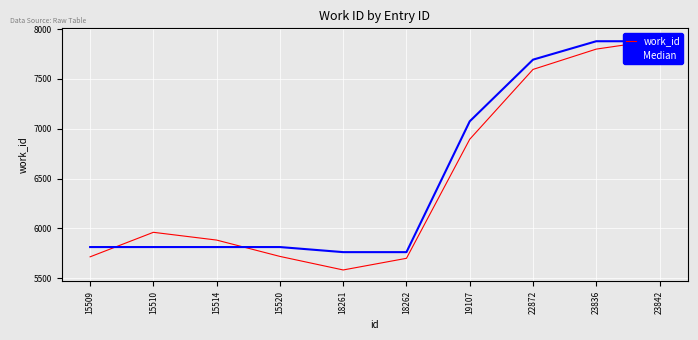

Does the chart display data point markers on the line(s)?

No